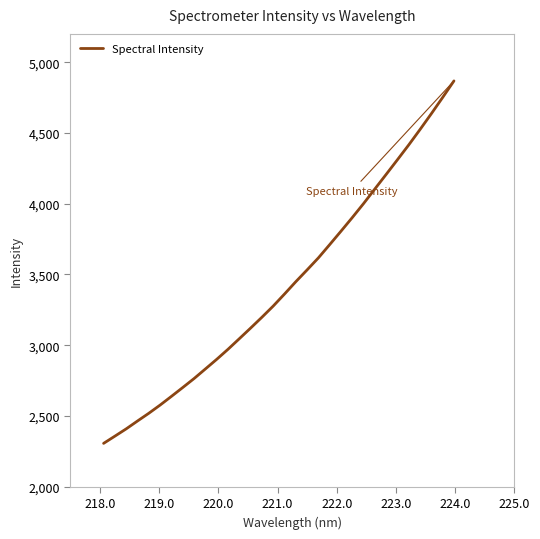

What is the smallest value displayed?

2306.6